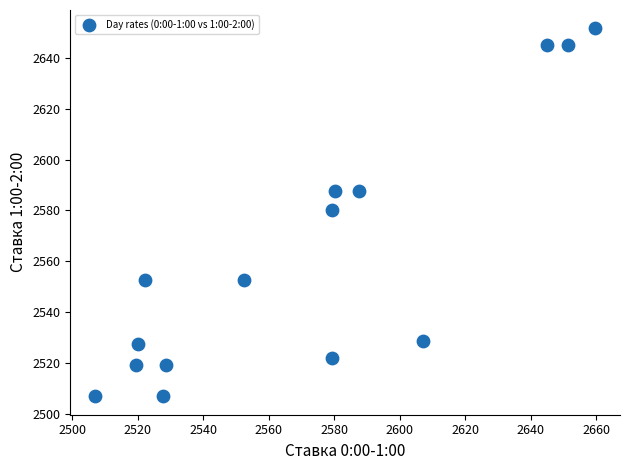

What is the range of X values (max minus min)?

152.6